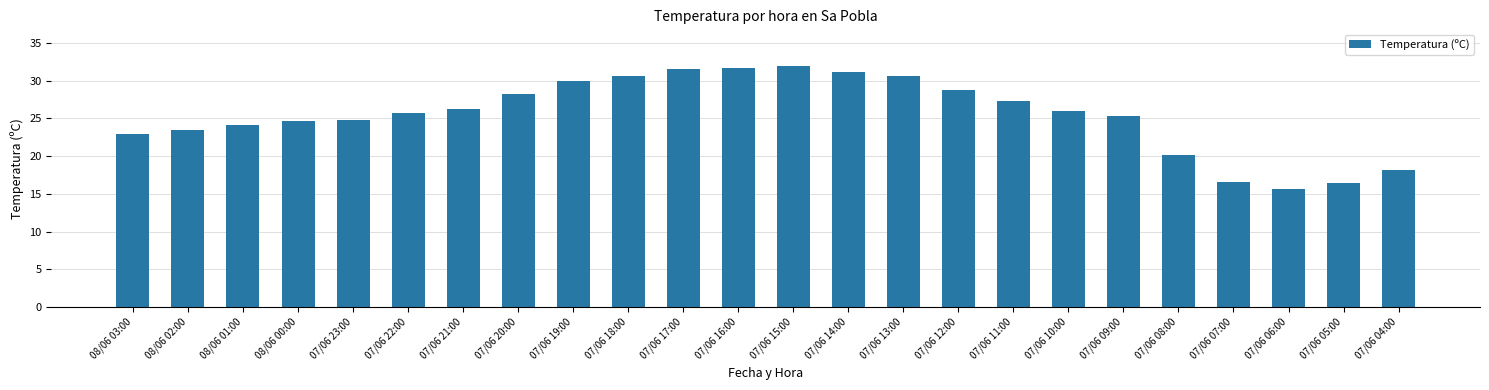

What position from the left is 07/06 08:00?

20